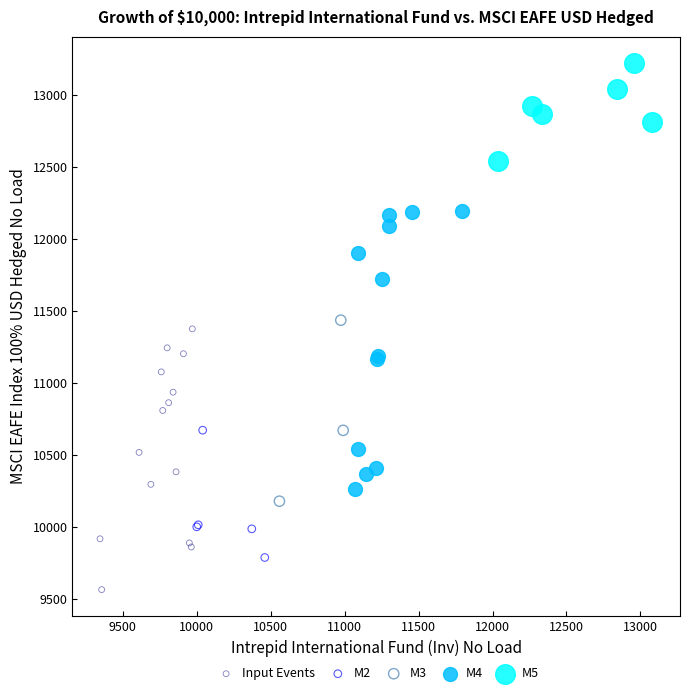

Which series contains the lowest Y value?

Input Events